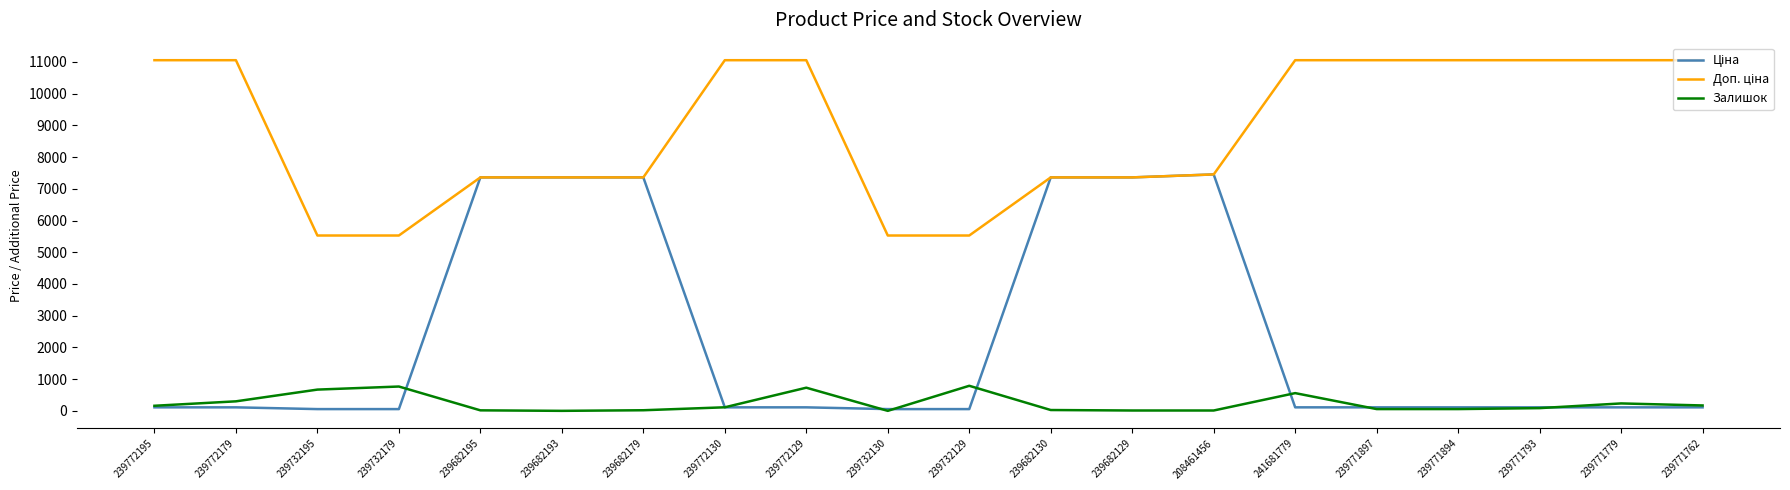

True or false: Залишок has a value of 56.0 at 239771894.

True